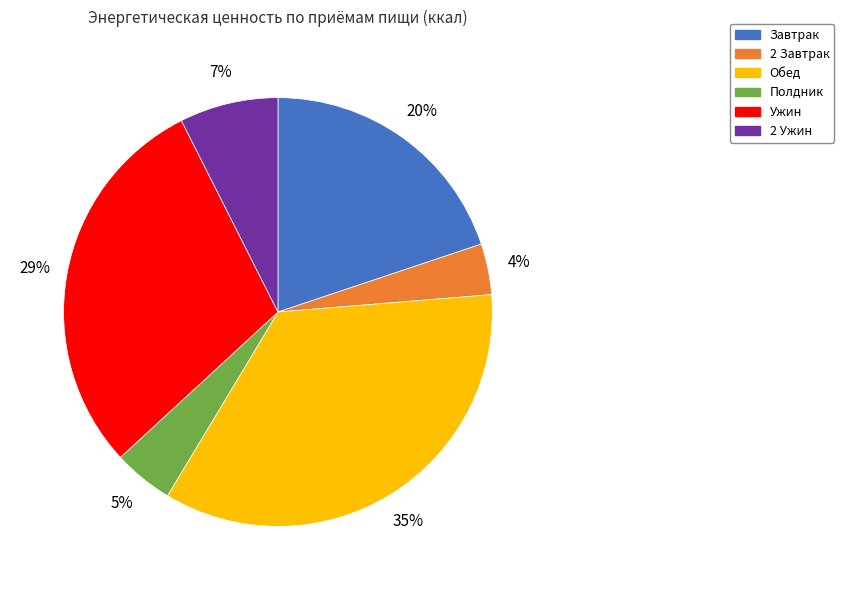

Is there a majority slice in this chart?

No